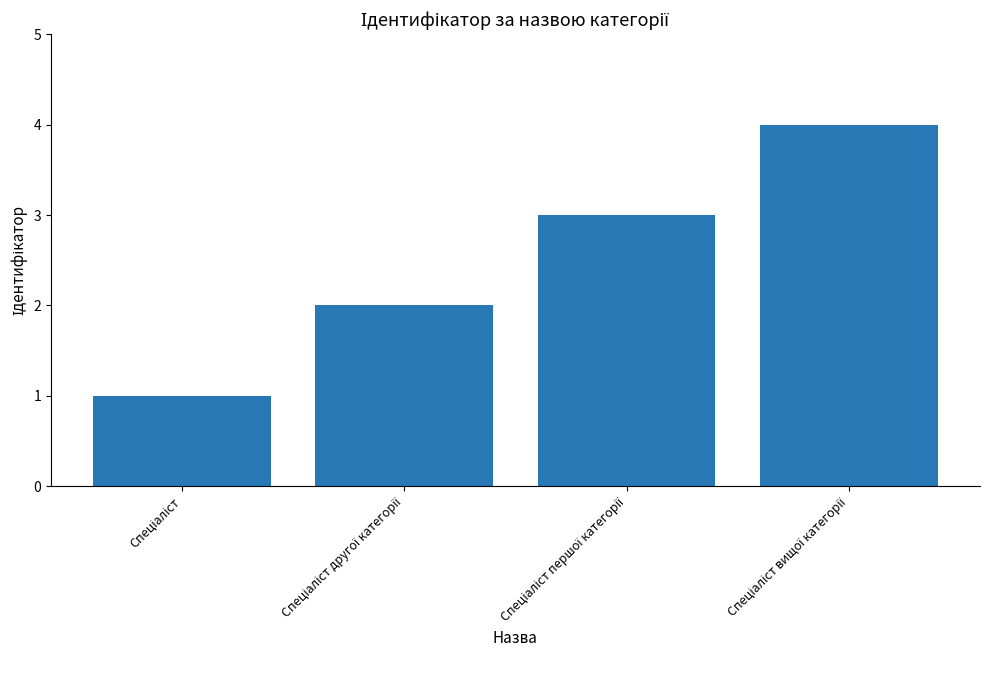

What is the sum of all values?

10